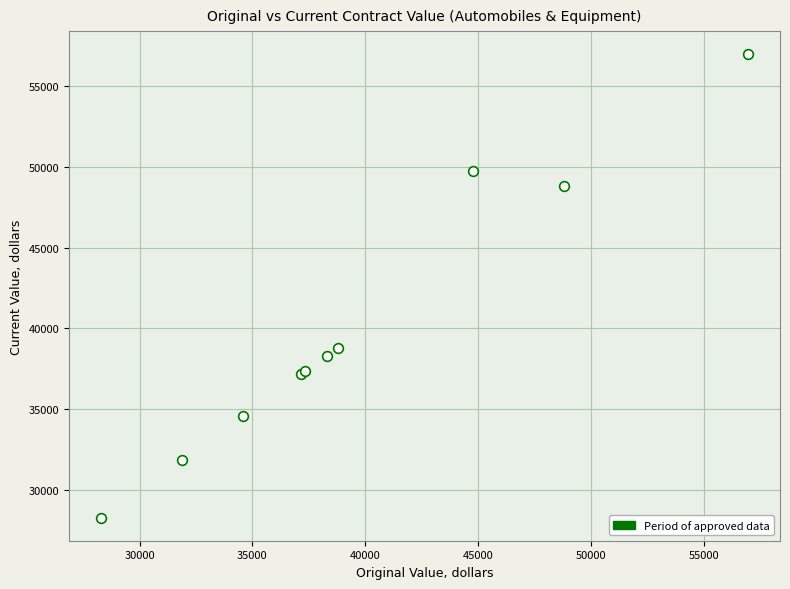

What Y value in the scatter plot is closest to 42629?

38795.0